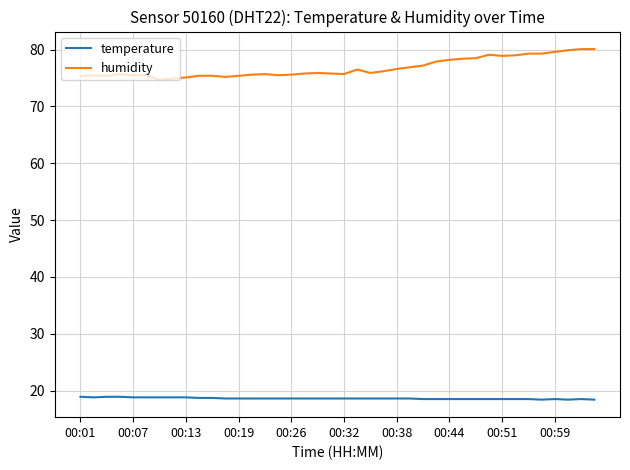

Which series has the largest total across all categories?

humidity